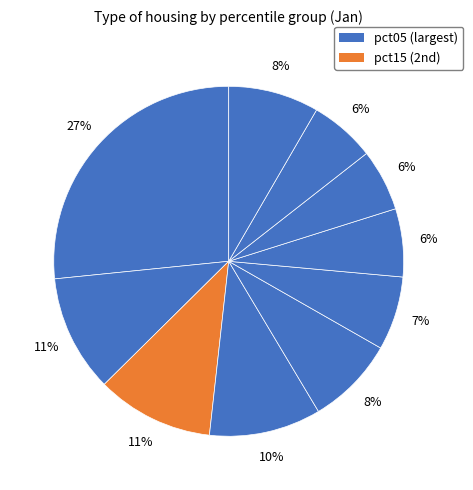

Count the number of slices in the pie.

10